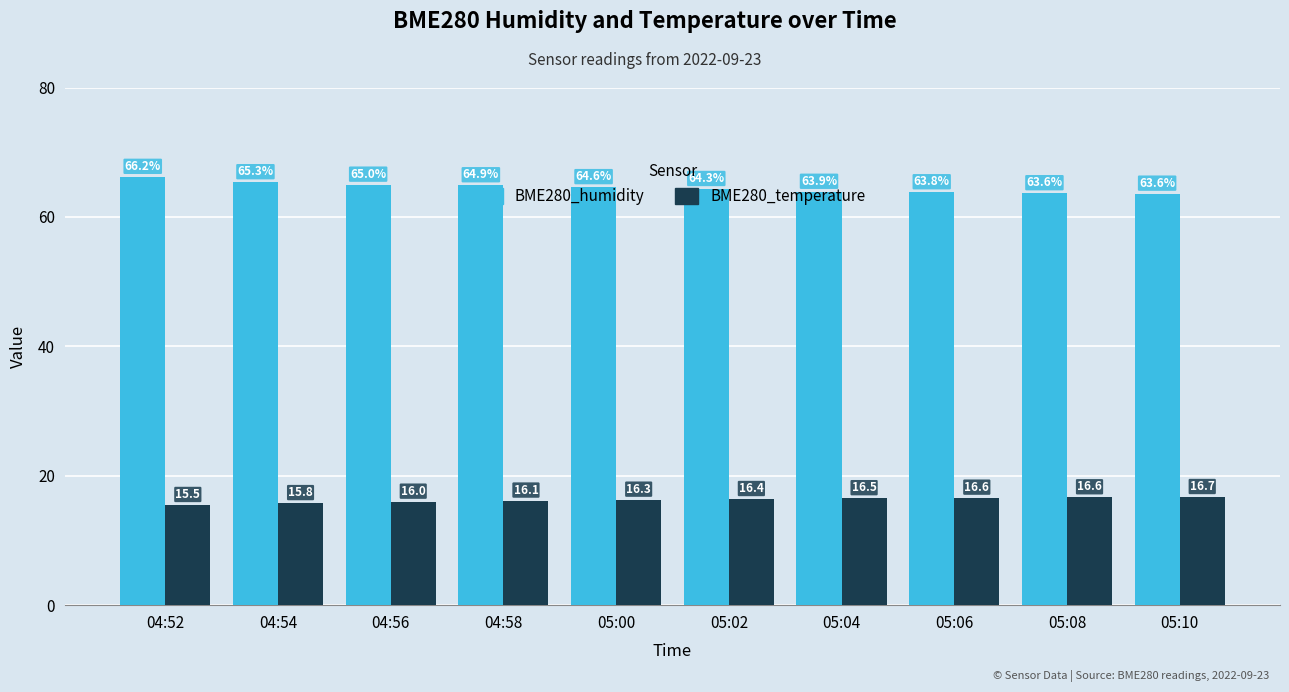

What is the spread (max minus min) of values at 04:54?

49.6